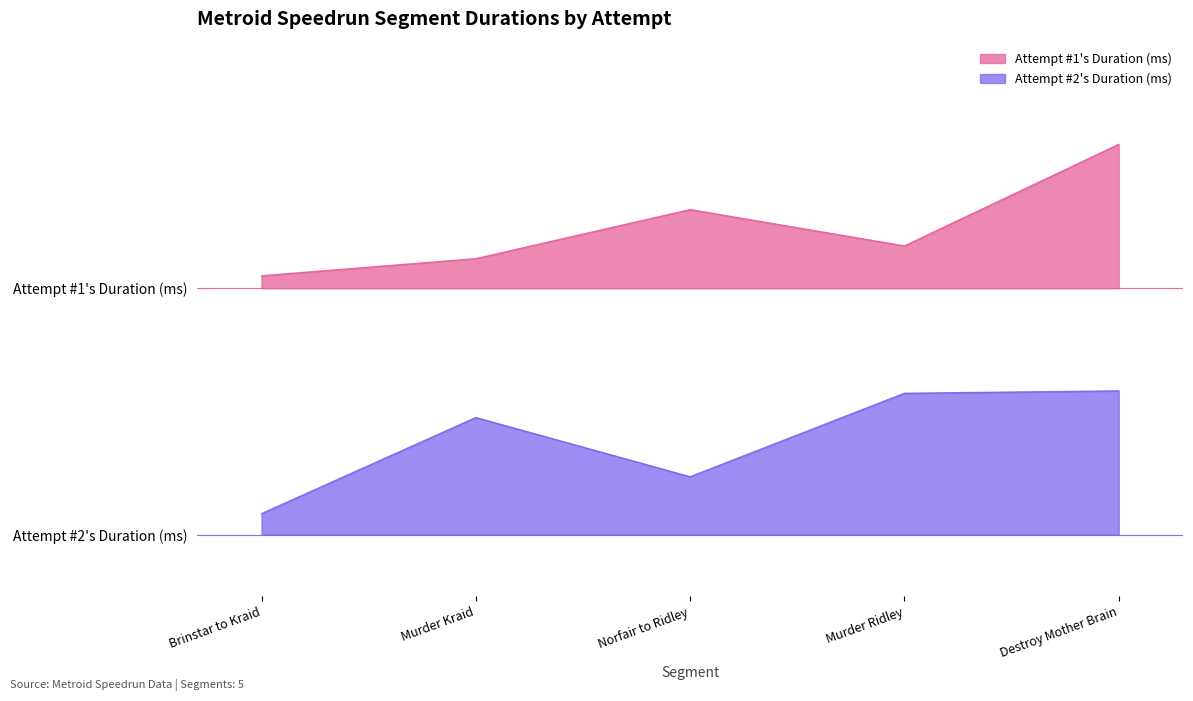

Which label corresponds to the smallest value in the chart?

Brinstar to Kraid